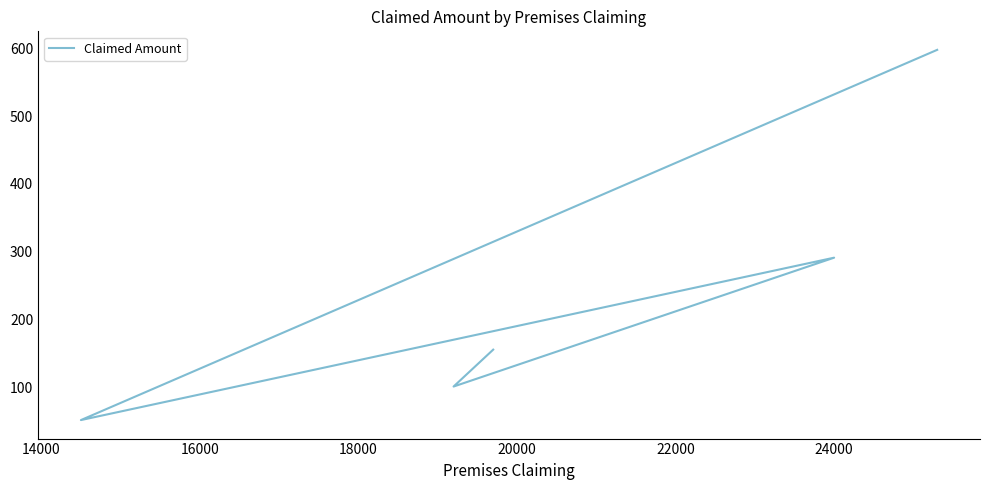

True or false: the data has more than 1 interior local peaks.

False